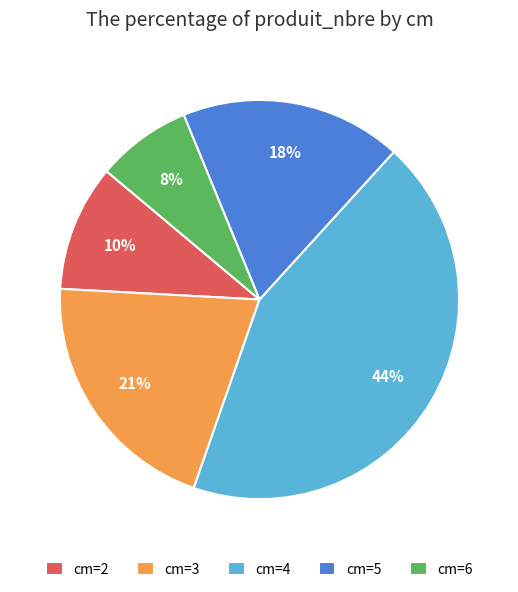

Is there any slice that represents more than half of the pie?

No